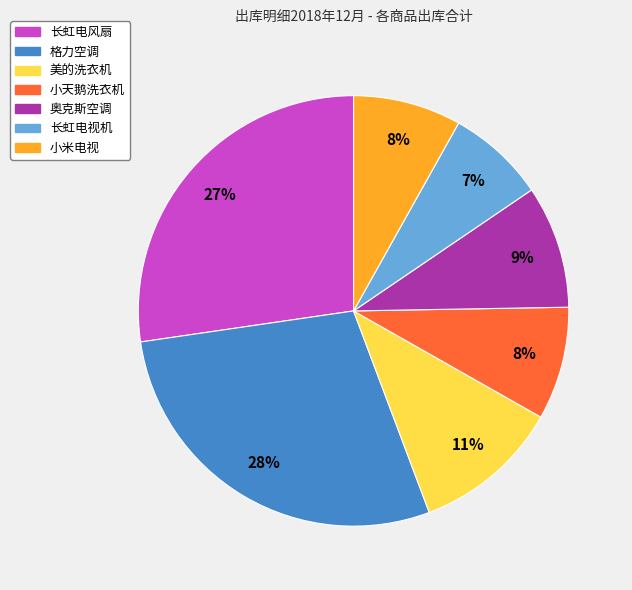

Between 长虹电视机 and 小天鹅洗衣机, which is larger?

小天鹅洗衣机